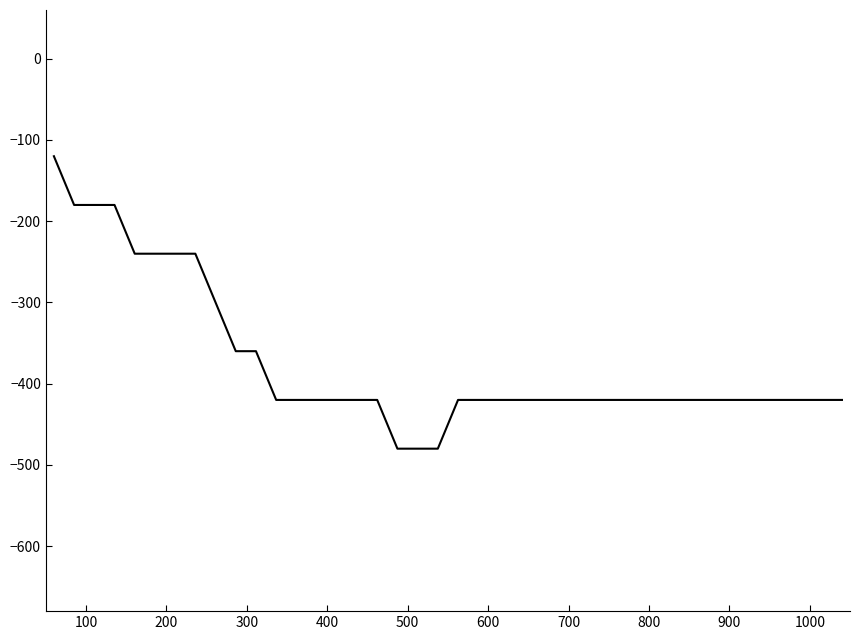

What is the smallest value displayed?

-480.0